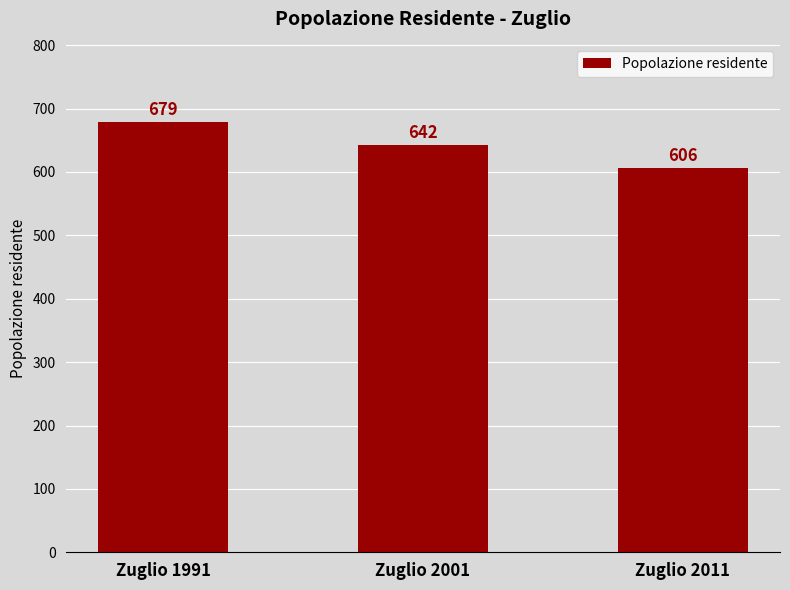

How many values are between 606 and 679?

3